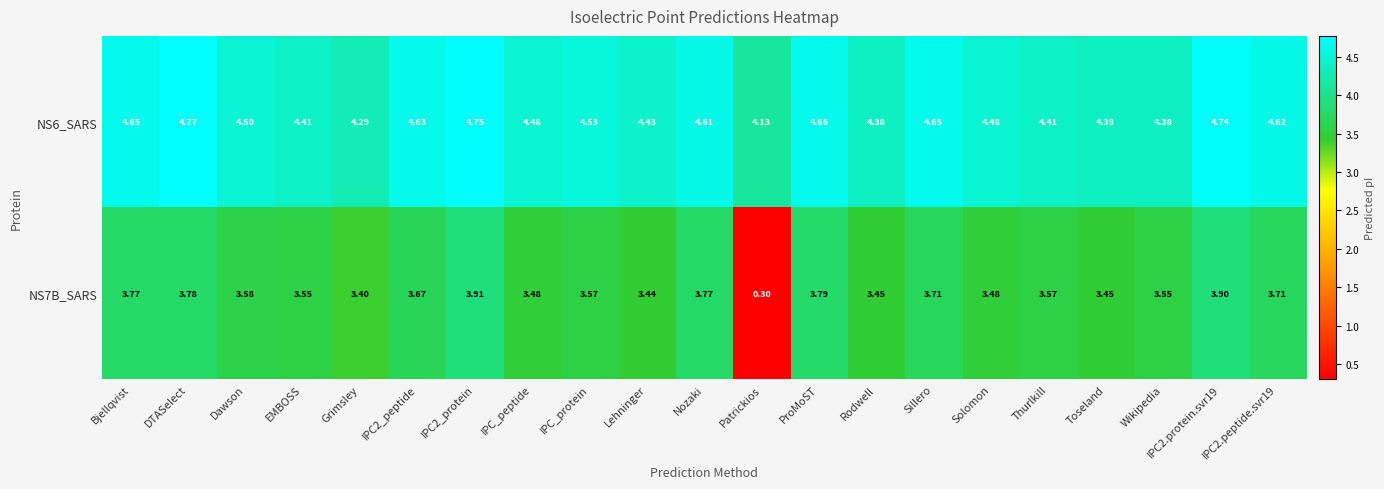

Where is NS6_SARS nearest to the value 4?

Patrickios